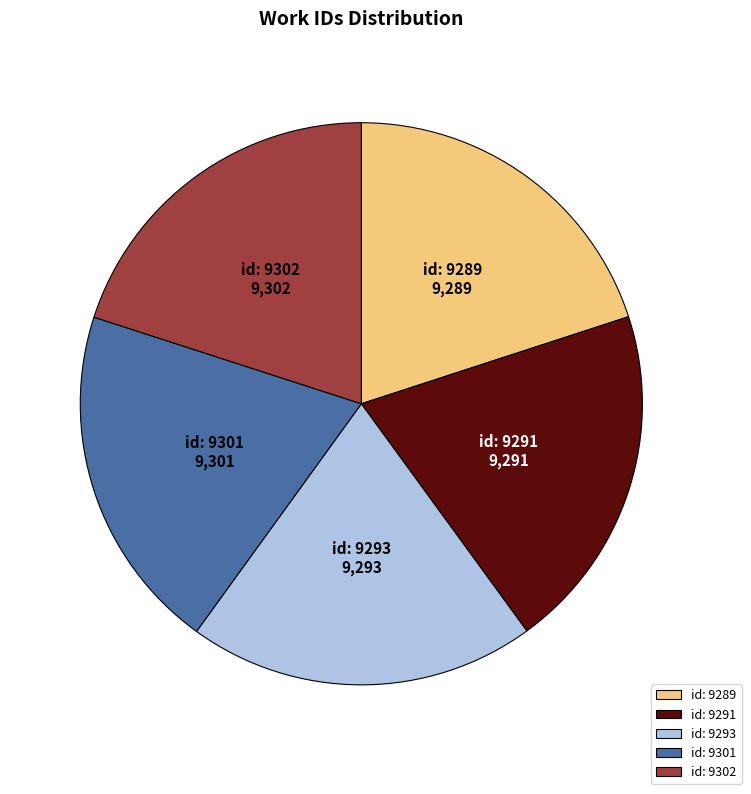

How many segments does this pie chart have?

5